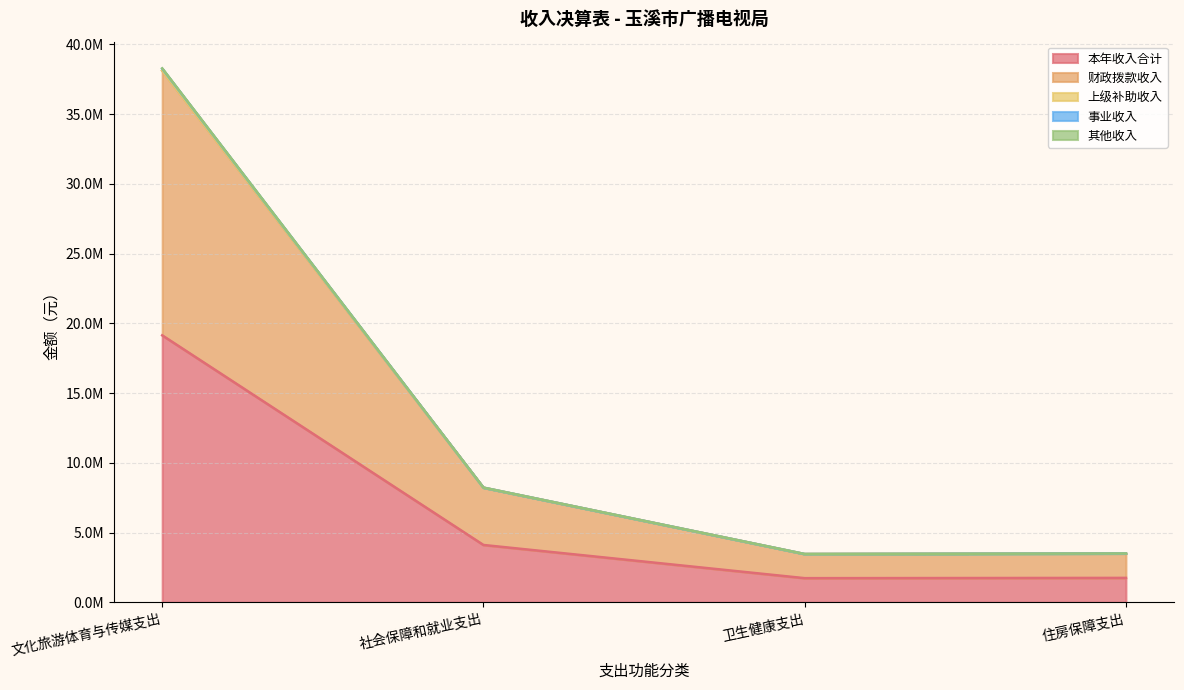

True or false: 本年收入合计 and 其他收入 intersect in this chart.

False